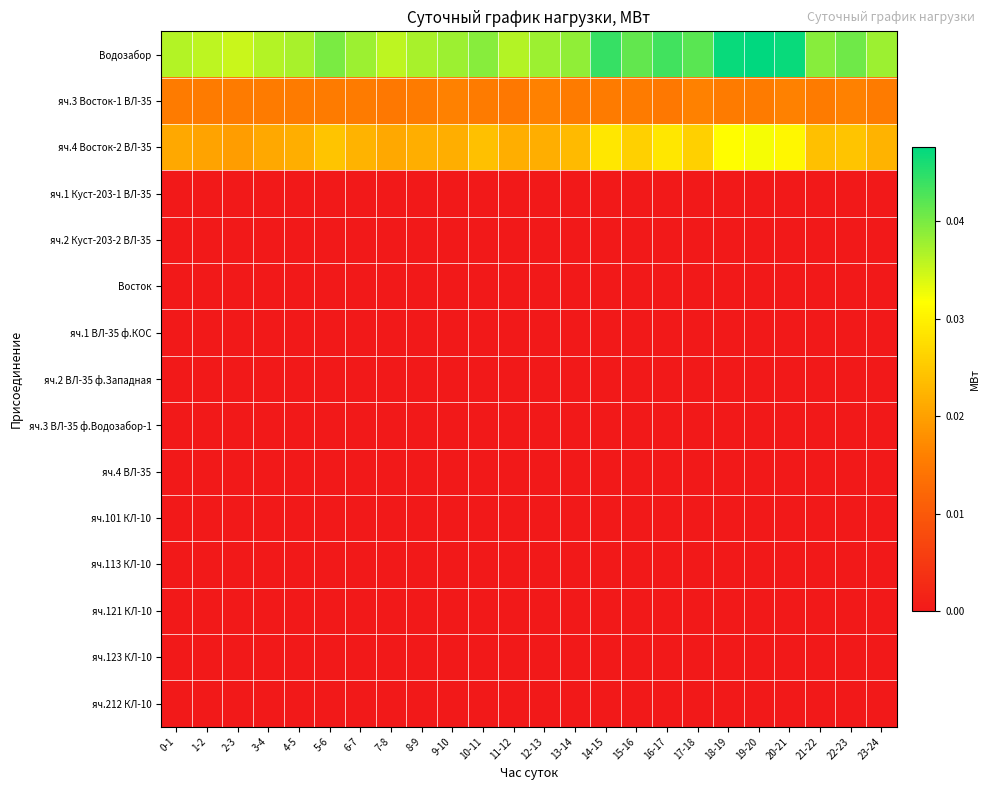

At which category is the sum across all series the highest?

19-20